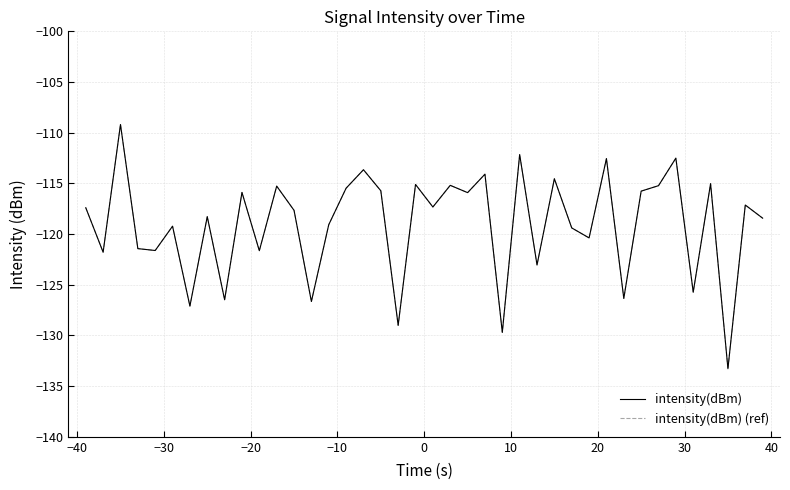

True or false: intensity(dBm) and intensity(dBm) (ref) cross at least once.

False